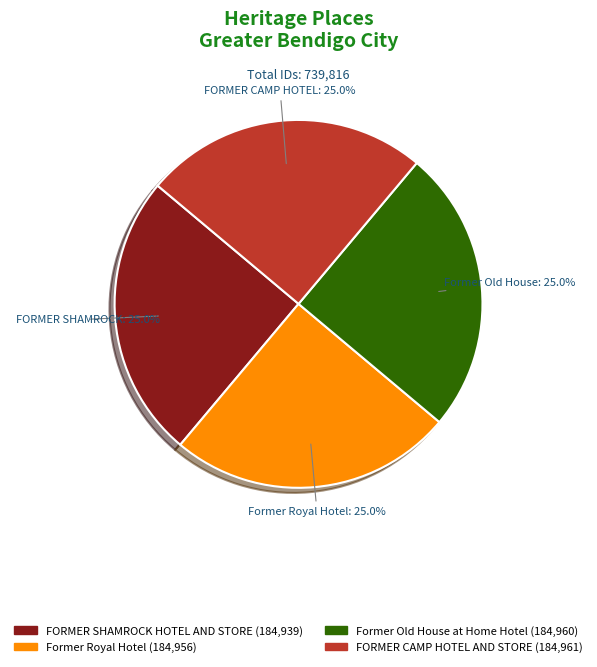

The FORMER CAMP HOTEL AND STORE slice represents 11% of the pie. True or false?

False